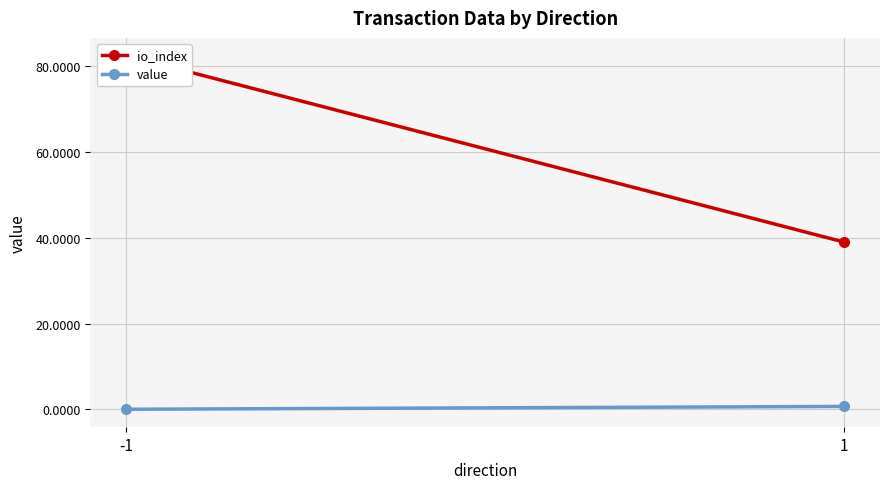

What is the difference between the maximum and minimum values in the io_index series?

43.5